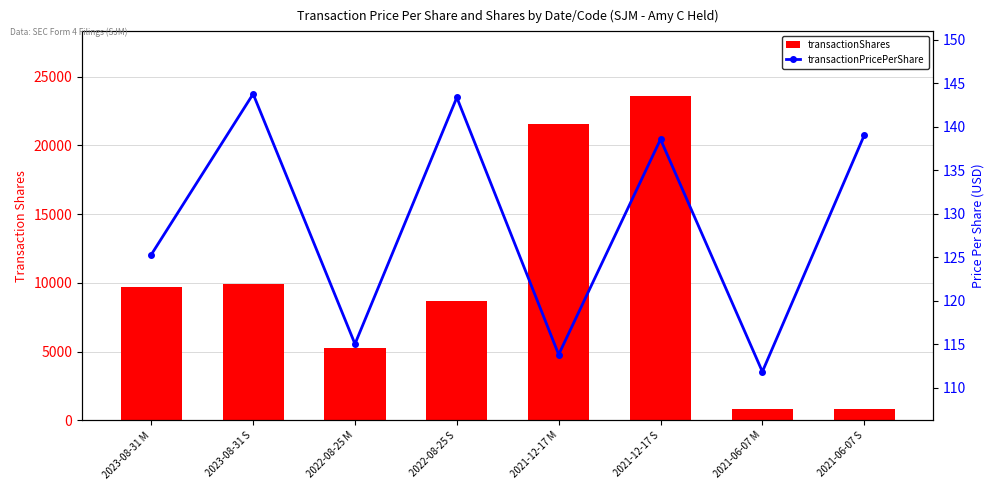

What position from the right is 2022-08-25 M?

6